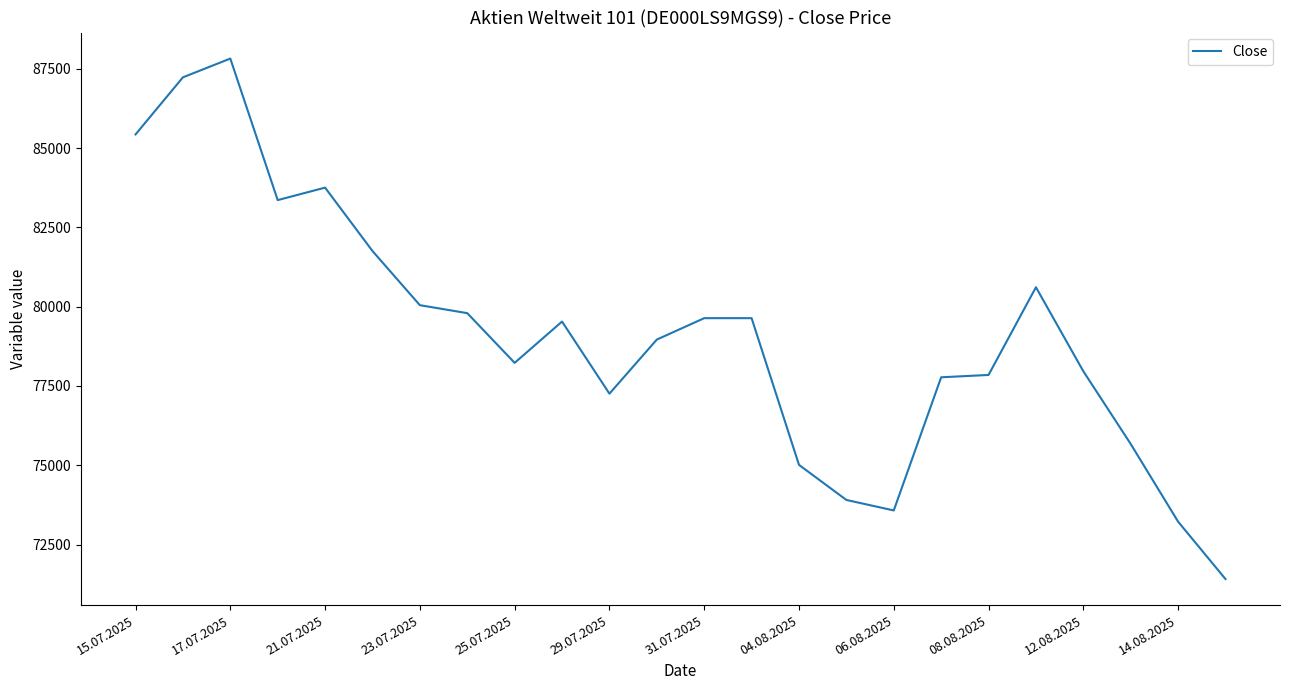

Does the chart have visible grid lines?

No